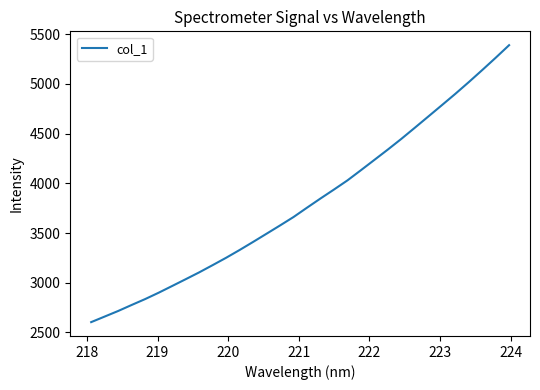

How many lines are shown in the chart?

1